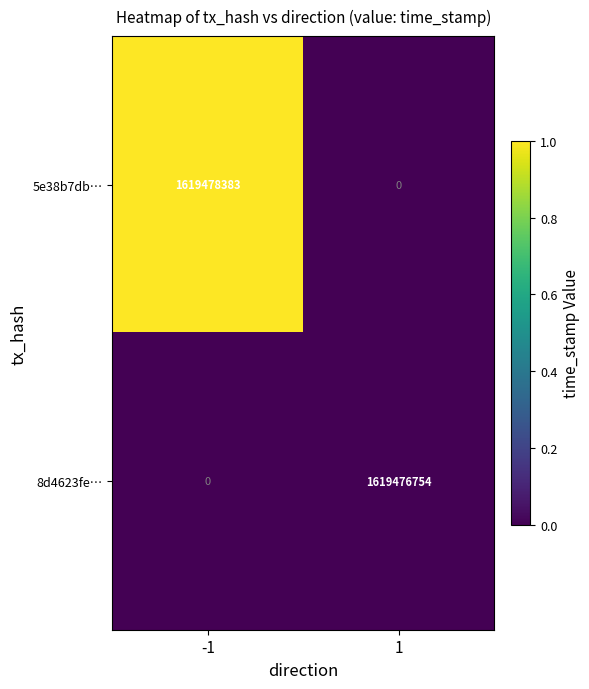

The 8d4623fe… series shows -838425267 at -1. True or false?

False